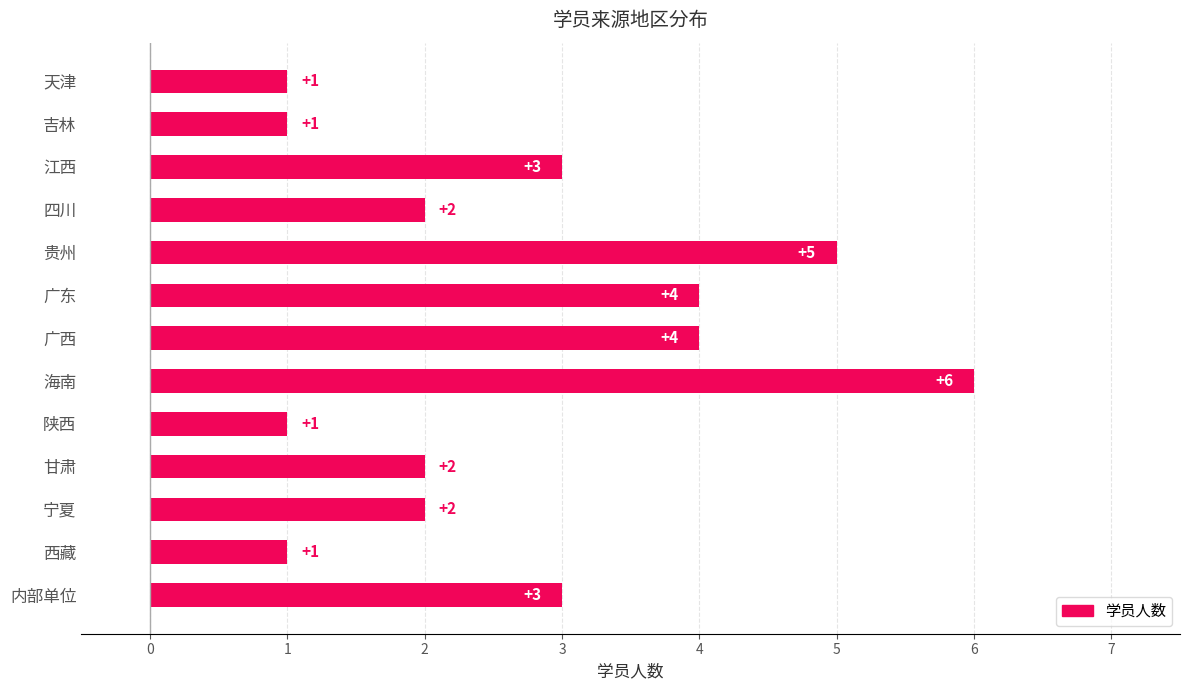

What is the ratio of the value at 海南 to the value at 西藏?

6.0